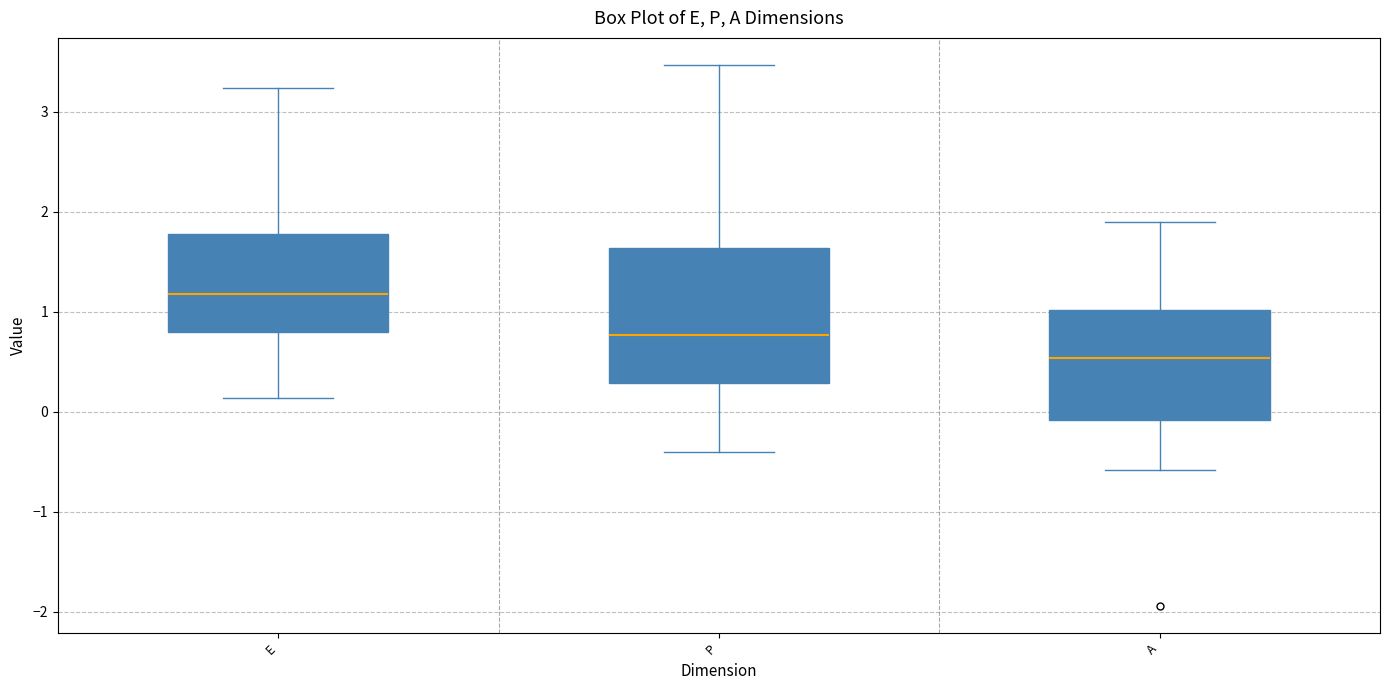

Where does the upper whisker of the box for P end on the y-axis? The values are not printed on the chart, so give them approximately, as read against the axis.

3.5